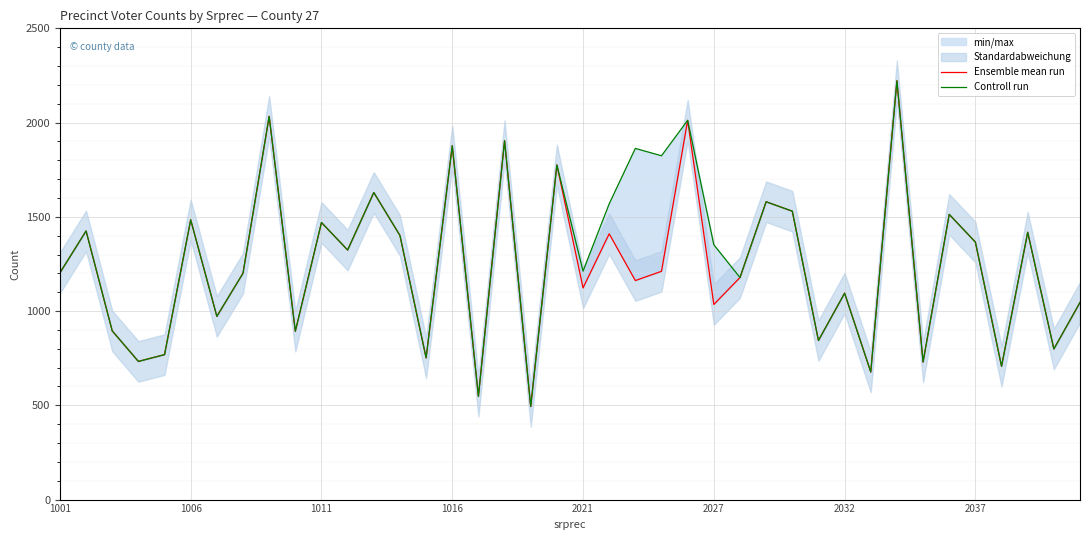

Between 1011 and 20, which series saw the biggest shift?

Controll run